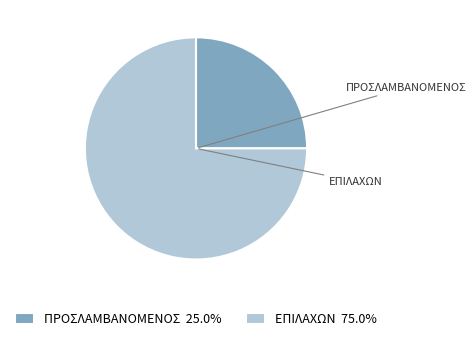

What is the largest slice in the pie chart?

ΕΠΙΛΑΧΩΝ